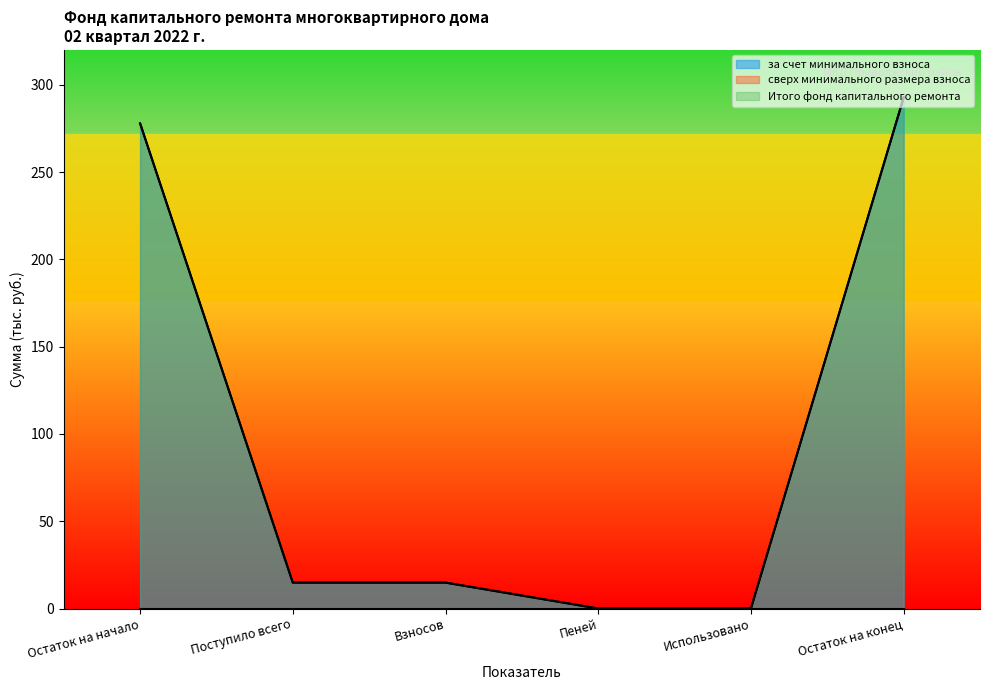

What is the difference between the maximum and minimum values in the Итого фонд капитального ремонта series?

292.8